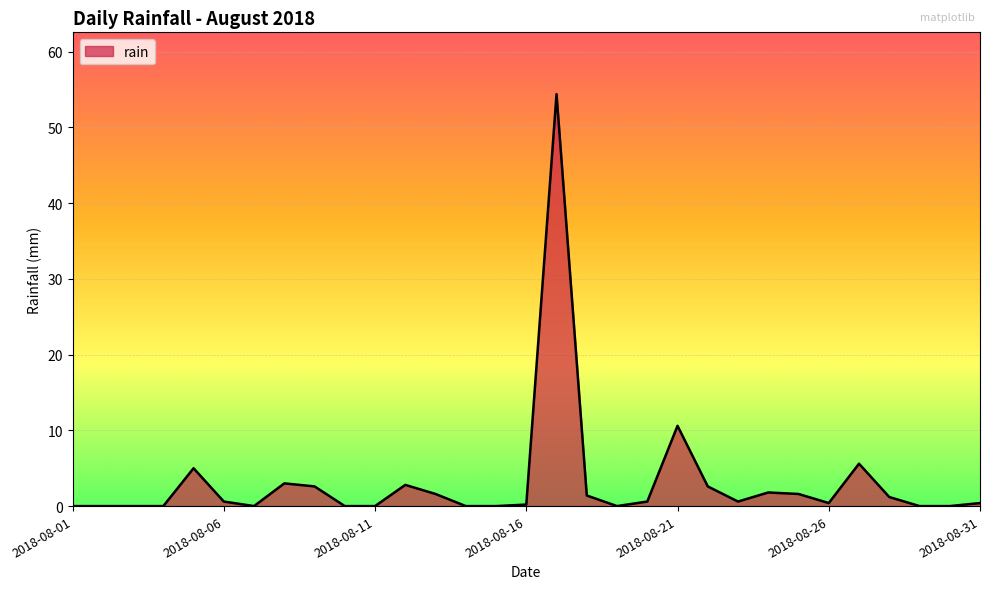

Does the chart have visible grid lines?

Yes